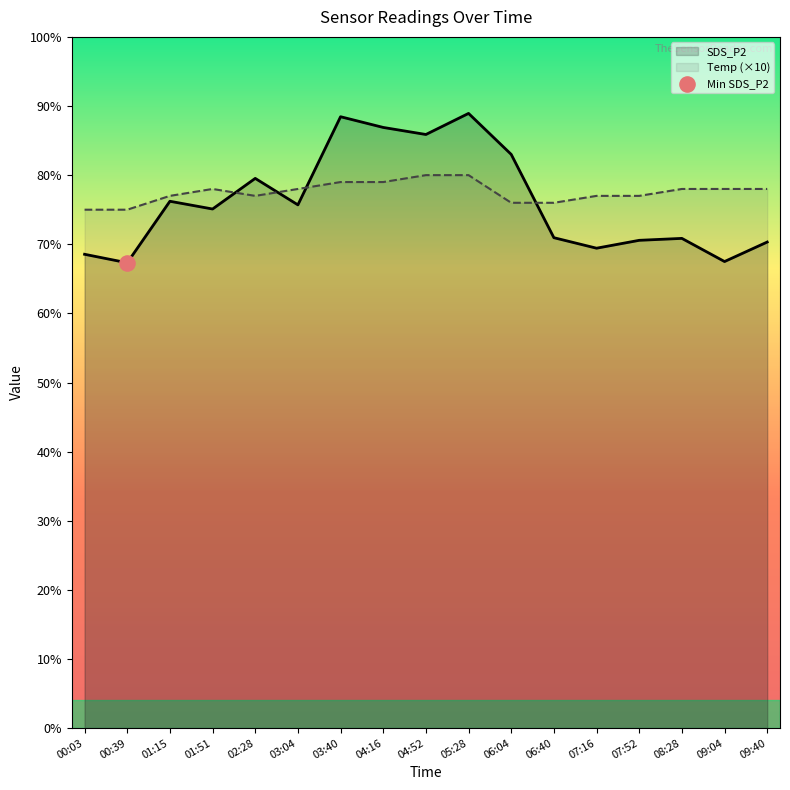

Which series has the largest Y range (max minus min)?

SDS_P2